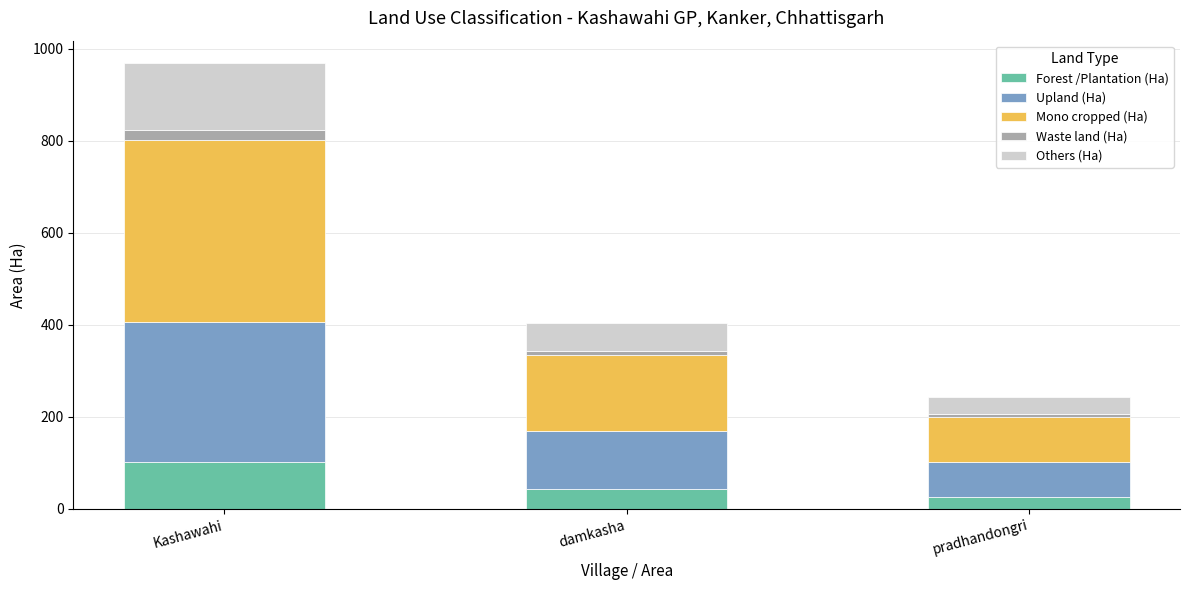

What is the difference between the maximum and minimum values in the Forest /Plantation (Ha) series?

76.9